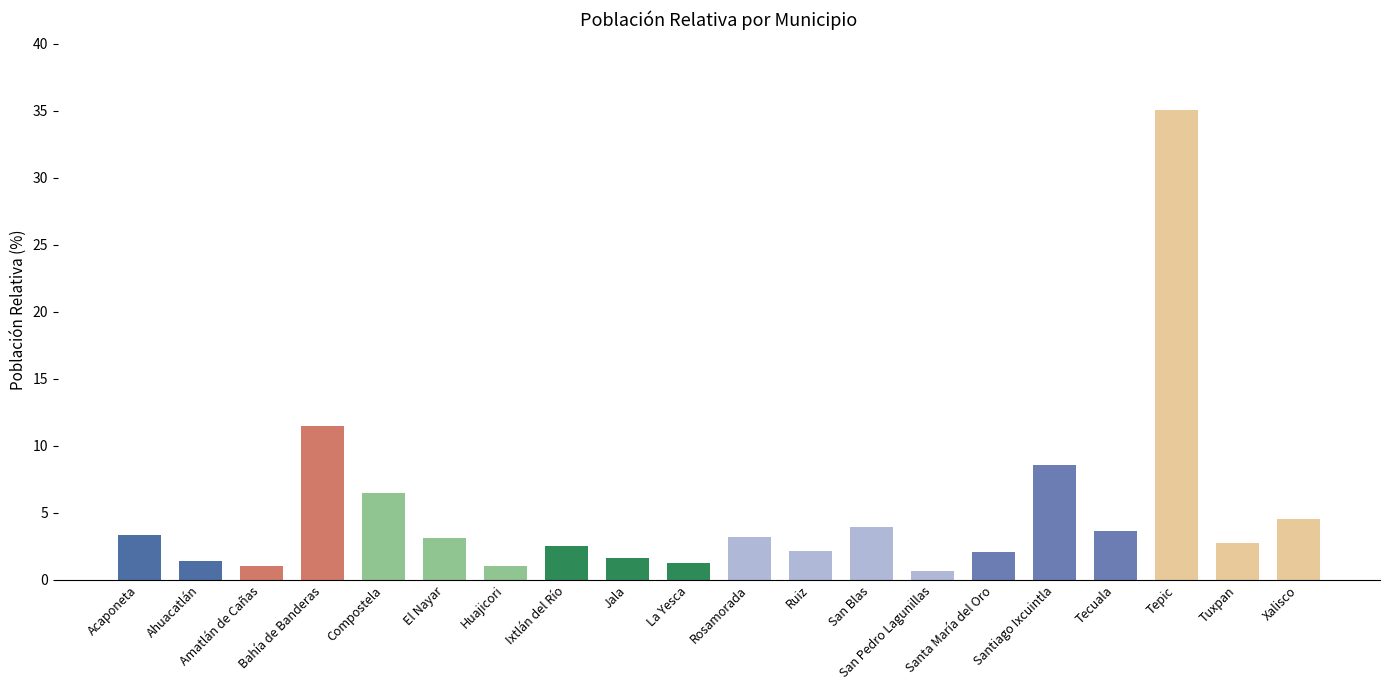

What is the label of the 6th bar from the left?

El Nayar